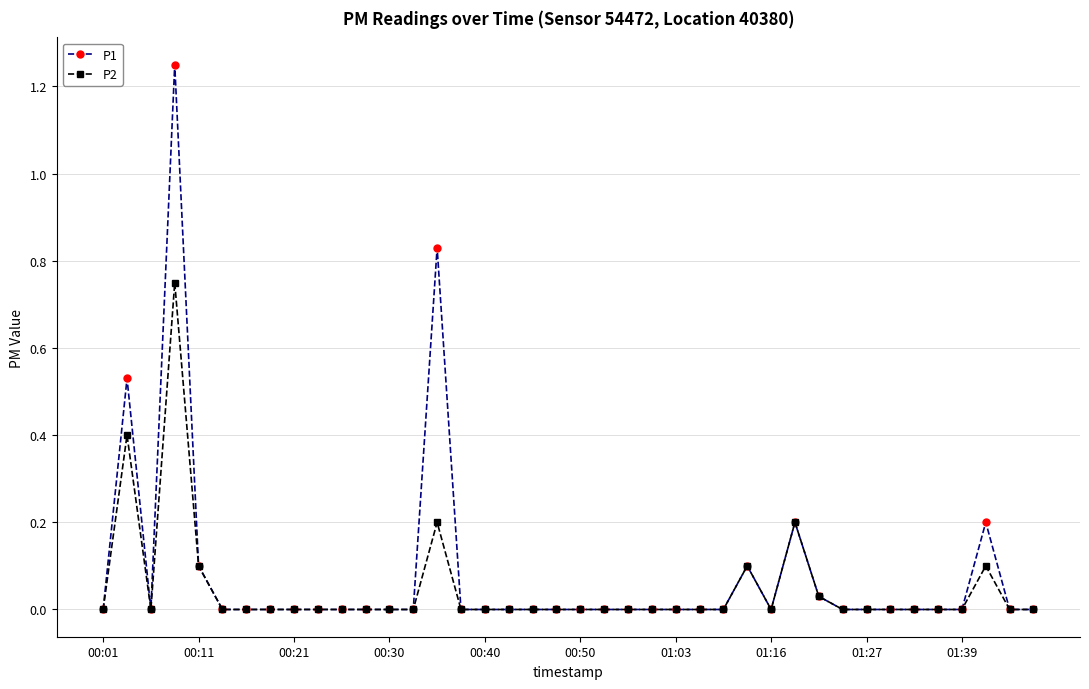

Which series has the widest spread of values?

P1